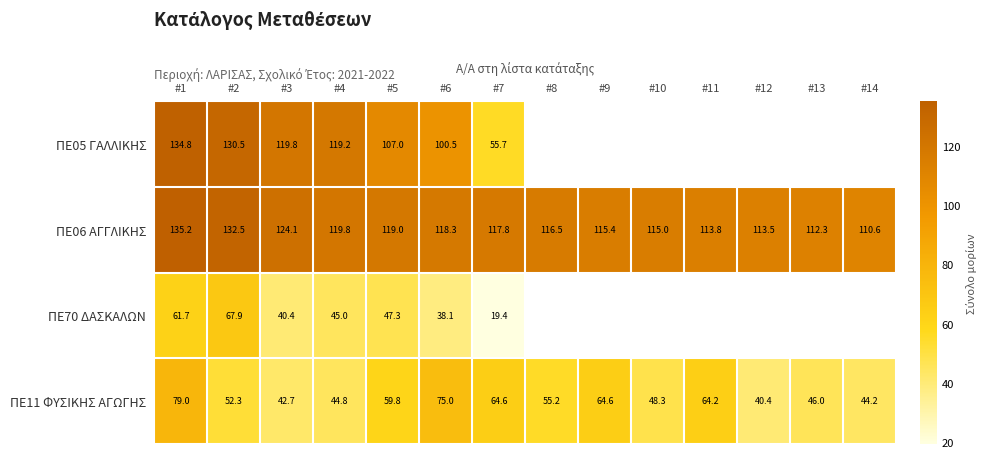

Is the value of ΠΕ70 ΔΑΣΚΑΛΩΝ at #5 greater than the value of ΠΕ05 ΓΑΛΛΙΚΗΣ at #1?

No